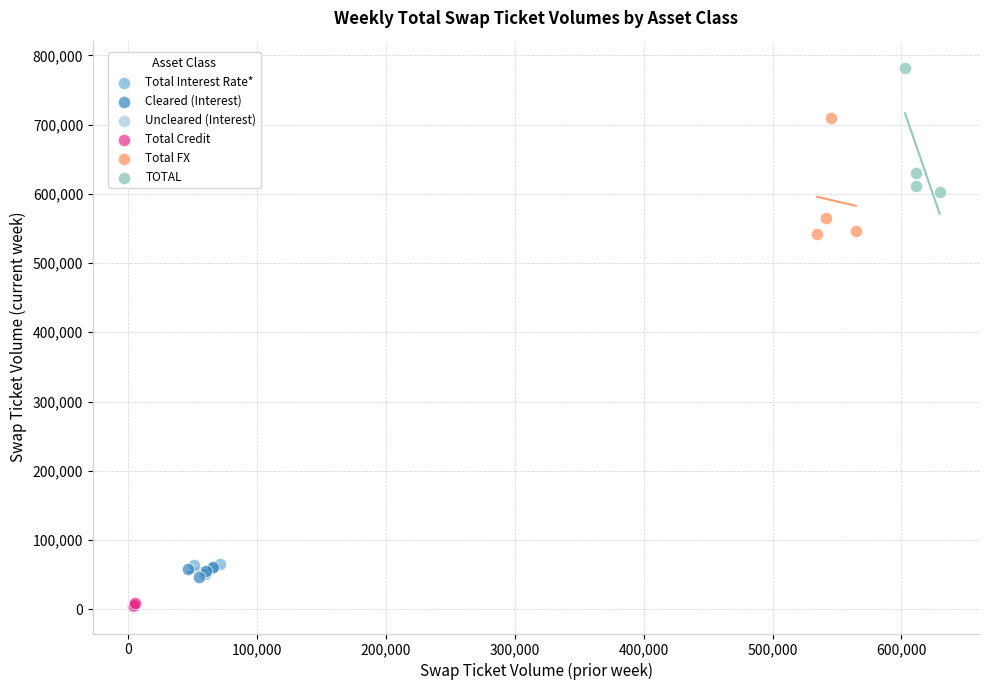

What are all the series names shown in the legend?

Total Interest Rate*, Cleared (Interest), Uncleared (Interest), Total Credit, Total FX, TOTAL